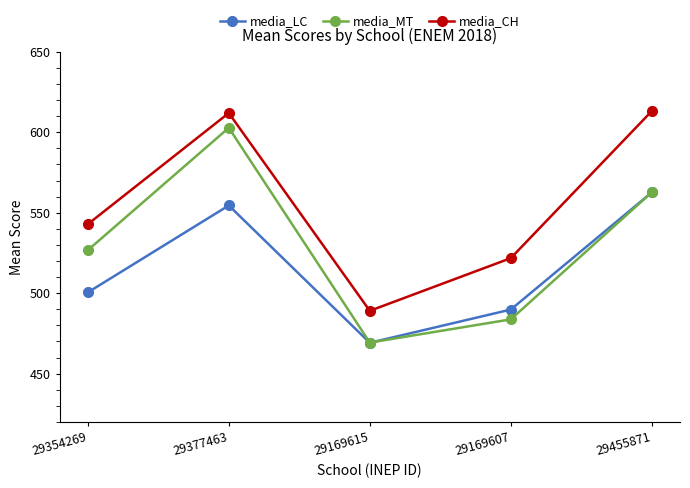

How many categories are shown in the chart?

5